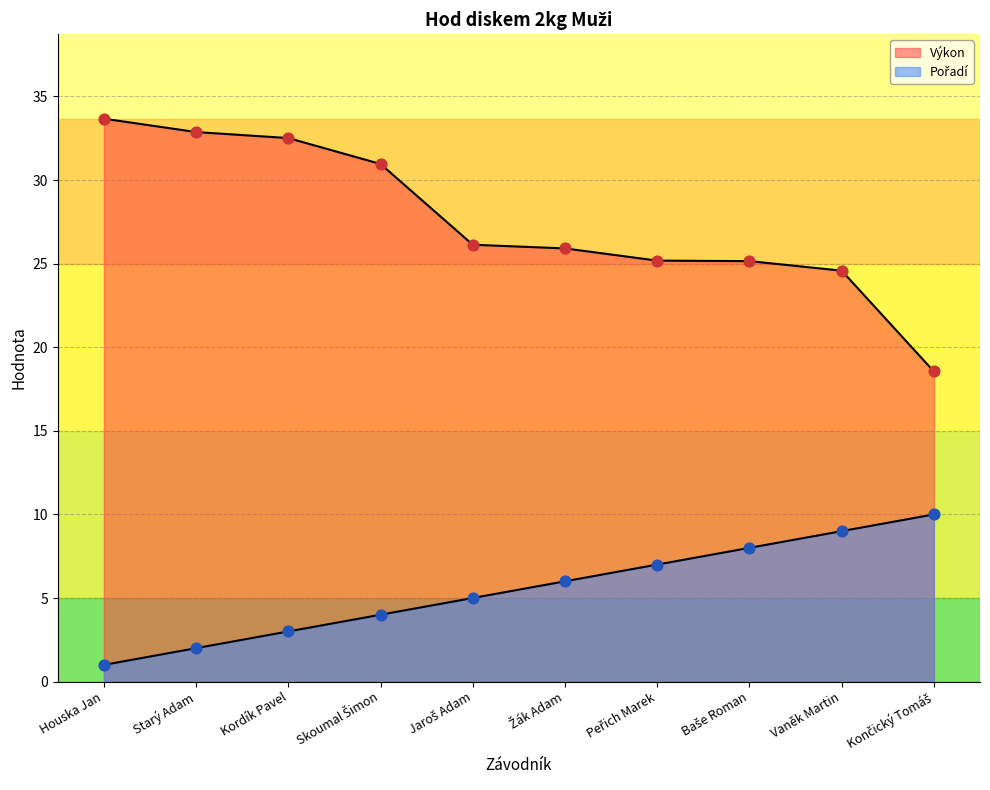

Which series has the widest spread of Y values?

Výkon